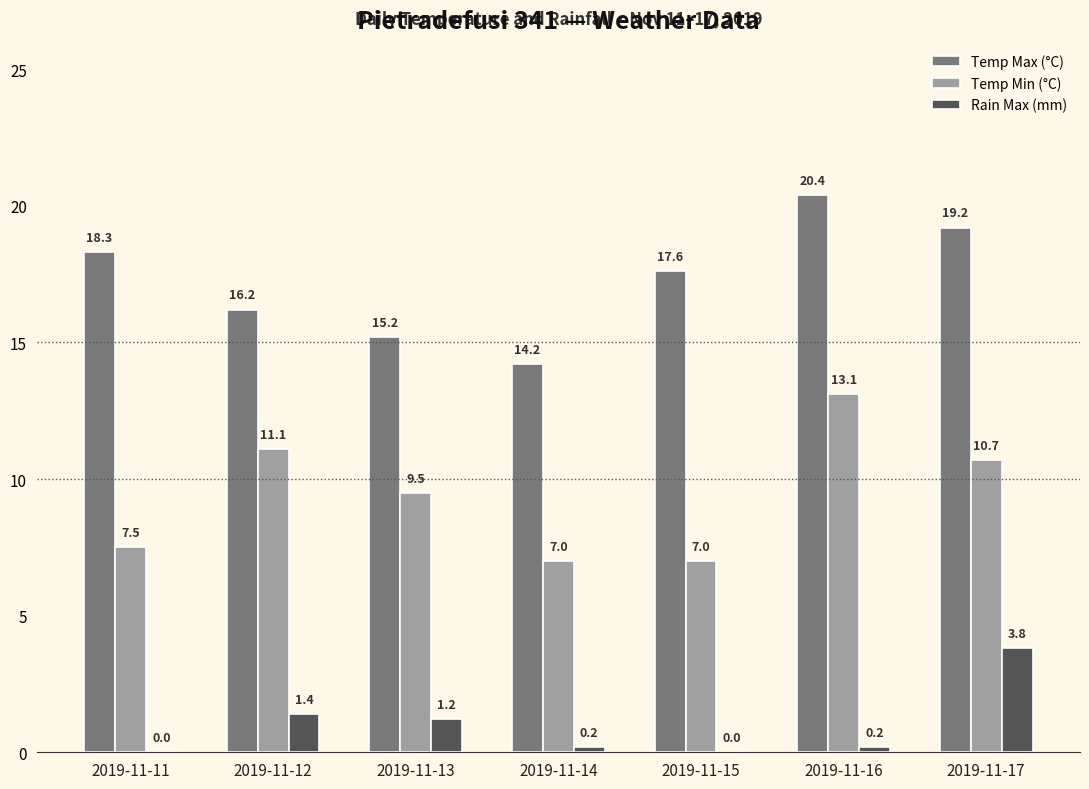

Between 2019-11-11 and 2019-11-17, which series saw the biggest shift?

Rain Max (mm)